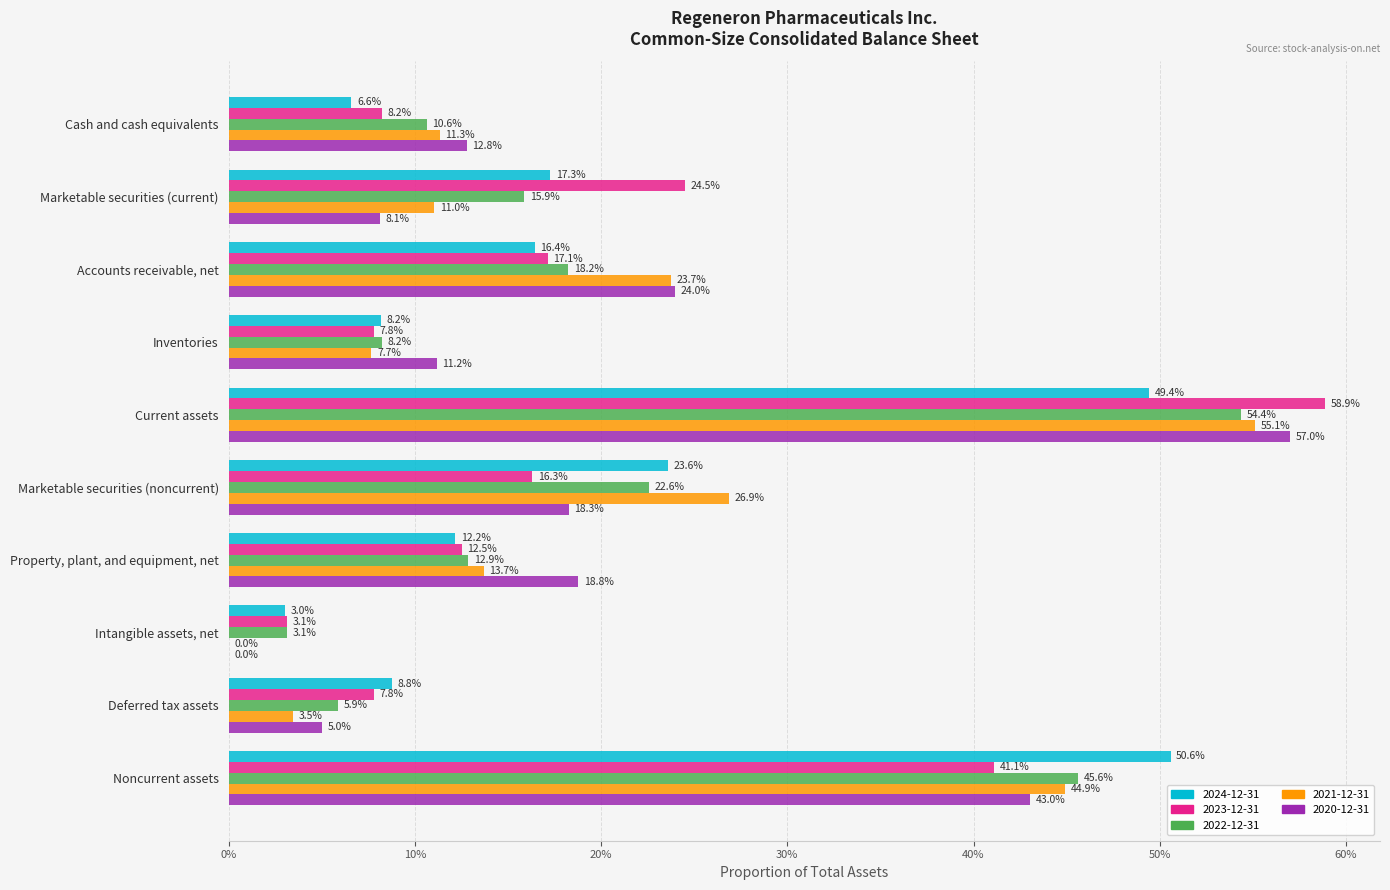

What is the label of the 4th bar from the right?

Property, plant, and equipment, net